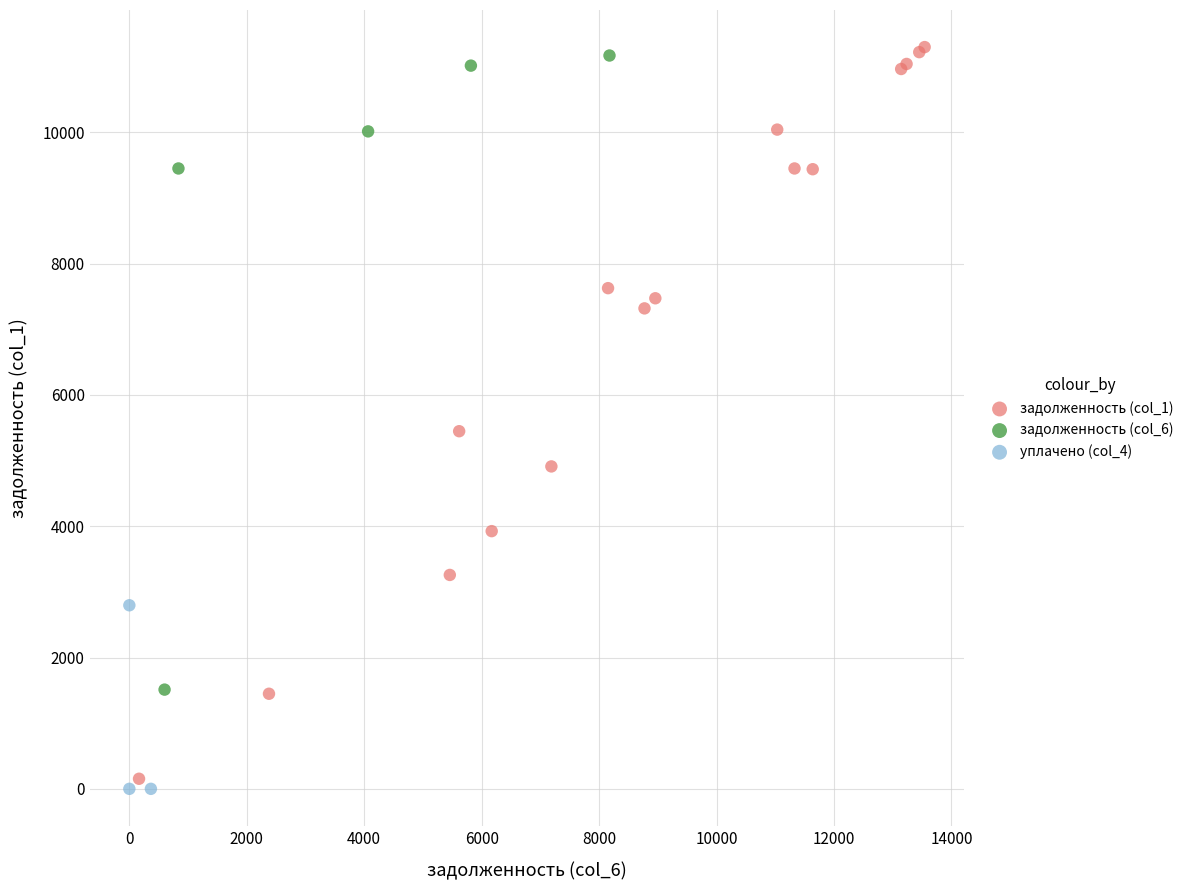

What are all the series names shown in the legend?

задолженность (col_1), задолженность (col_6), уплачено (col_4)